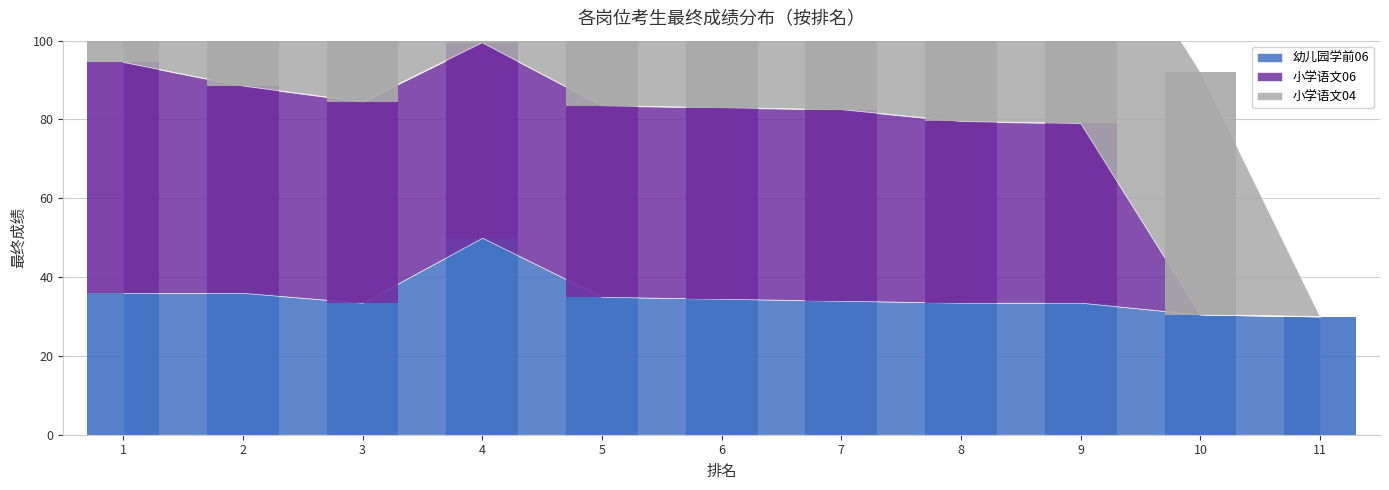

What is the difference between the second highest and second lowest values in the 小学语文04 series?

13.0